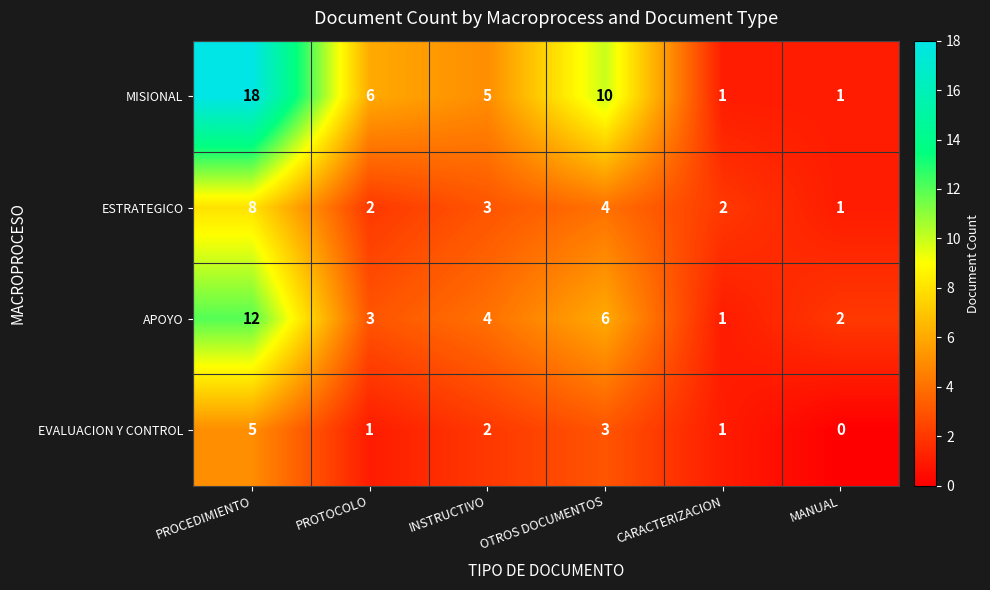

List the series in order of their peak value, lowest first.

EVALUACION Y CONTROL, ESTRATEGICO, APOYO, MISIONAL